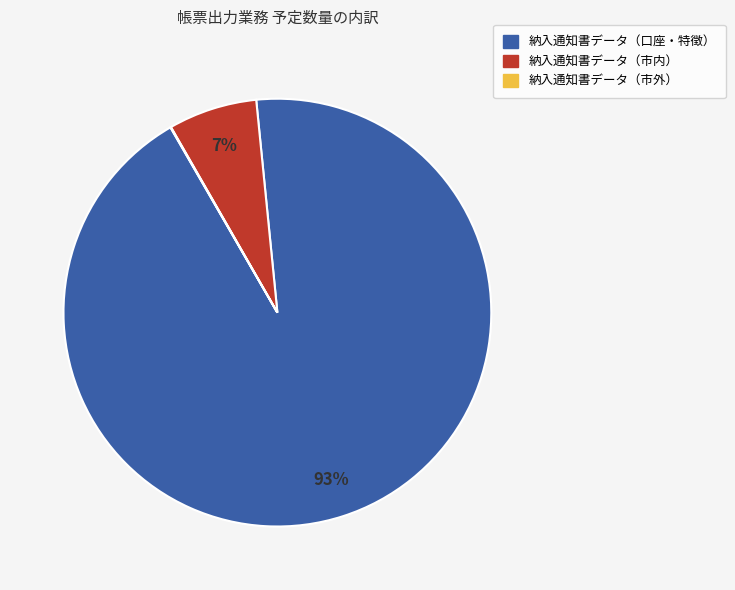

Which has a higher value, 納入通知書データ（市内） or 納入通知書データ（口座・特徴）?

納入通知書データ（口座・特徴）